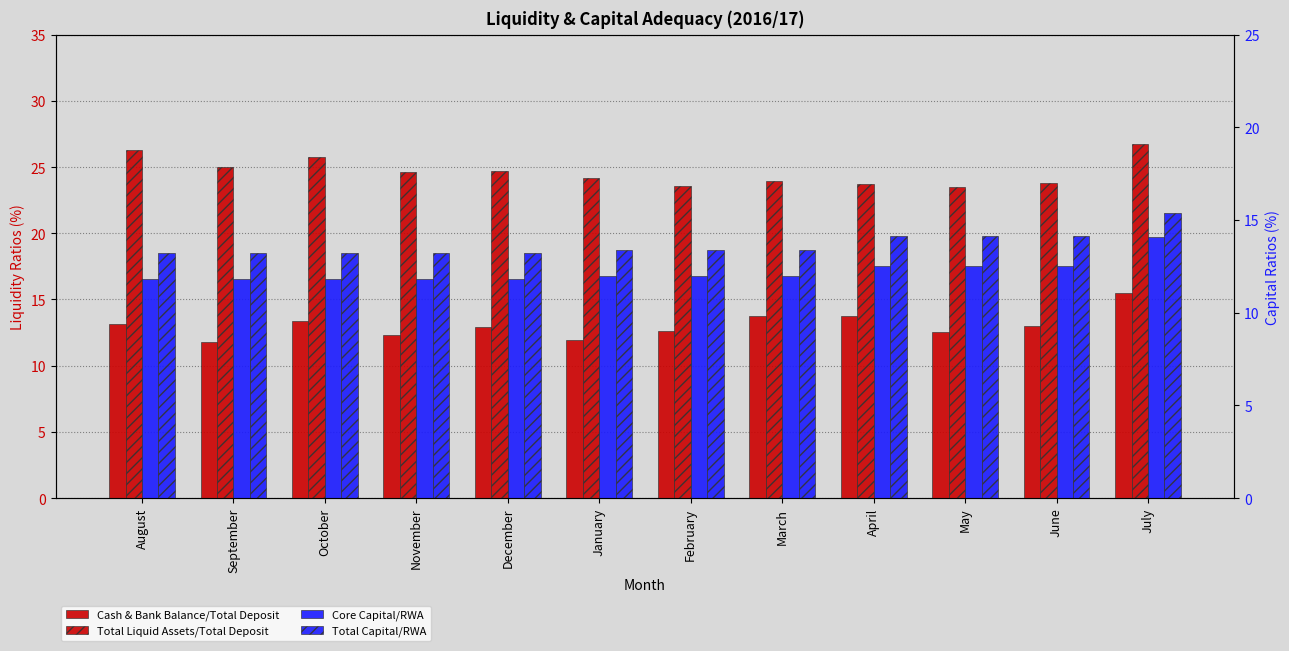

At how many categories does at least one series exceed 15?

12